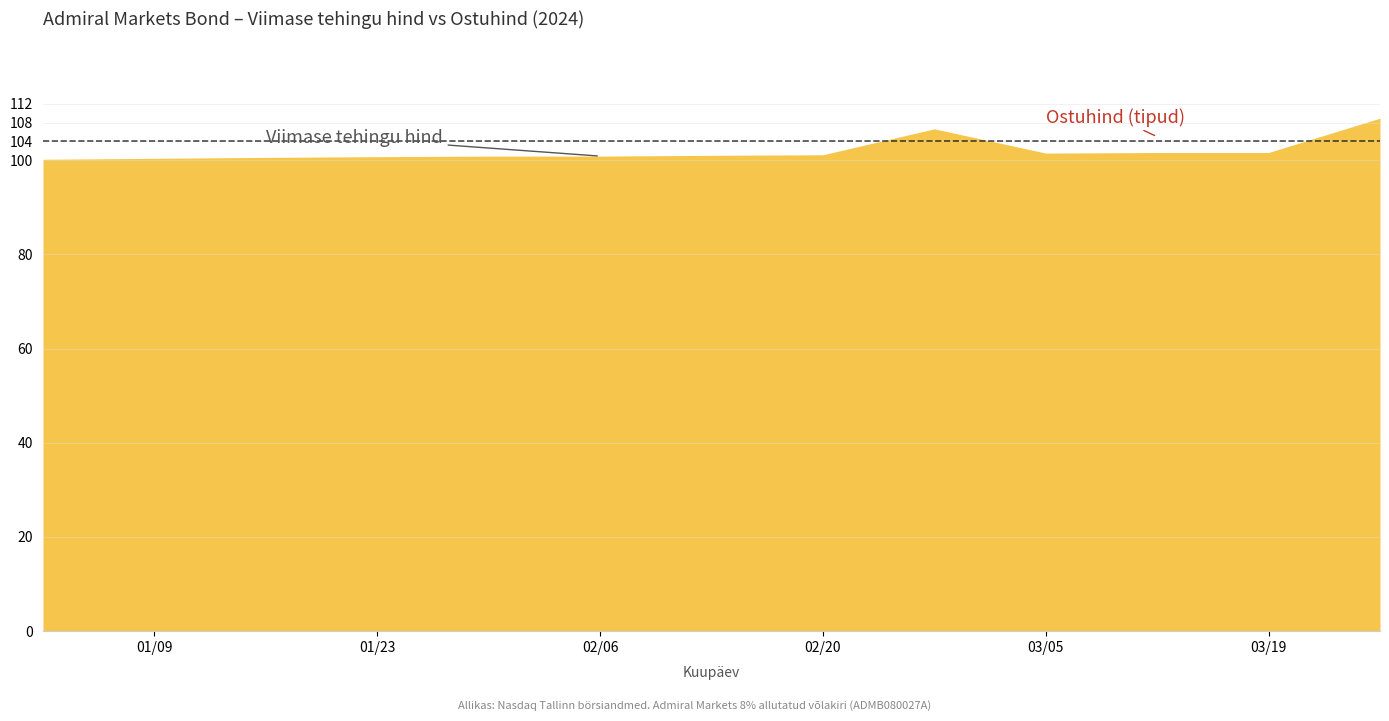

How many values in the Ostuhind series exceed 100?

6